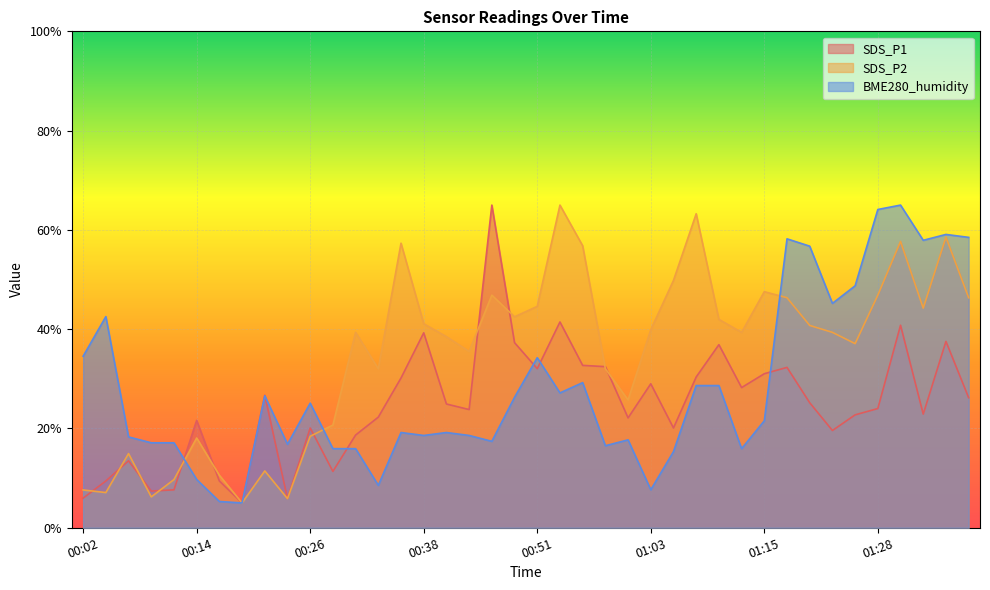

Reading right to left, extract all data points from this chart.

SDS_P1: 01:39=26.2	01:36=37.5	01:34=22.9	01:31=40.8	01:28=24.0	01:25=22.7	01:23=19.6	01:20=25.2	01:18=32.3	01:15=31.0	01:13=28.2	01:11=36.9	01:08=30.4	01:05=20.1	01:03=29.0	01:00=22.1	00:58=32.5	00:55=32.7	00:53=41.5	00:51=32.1	00:48=37.3	00:46=65.0	00:43=23.8	00:41=24.9	00:38=39.3	00:36=30.2	00:34=22.3	00:31=18.7	00:29=11.4	00:26=20.1	00:24=5.9	00:21=26.7	00:19=5.0	00:16=9.4	00:14=21.6	00:12=7.6	00:09=7.4	00:07=13.5	00:04=9.4	00:02=6.0
SDS_P2: 01:39=46.3	01:36=58.5	01:34=44.2	01:31=57.7	01:28=46.9	01:25=37.1	01:23=39.4	01:20=40.8	01:18=46.3	01:15=47.6	01:13=39.4	01:11=42.0	01:08=63.3	01:05=49.8	01:03=39.9	01:00=25.8	00:58=32.0	00:55=56.8	00:53=65.0	00:51=44.6	00:48=42.5	00:46=46.9	00:43=35.5	00:41=38.5	00:38=41.1	00:36=57.3	00:34=32.0	00:31=39.4	00:29=20.7	00:26=18.4	00:24=5.9	00:21=11.5	00:19=5.0	00:16=10.6	00:14=18.1	00:12=9.7	00:09=6.2	00:07=14.9	00:04=7.1	00:02=7.6
BME280_humidity: 01:39=58.5	01:36=59.1	01:34=57.9	01:31=65.0	01:28=64.1	01:25=48.7	01:23=45.2	01:20=56.7	01:18=58.2	01:15=21.6	01:13=15.9	01:11=28.6	01:08=28.6	01:05=15.3	01:03=7.7	01:00=17.7	00:58=16.5	00:55=29.2	00:53=27.2	00:51=34.3	00:48=26.3	00:46=17.4	00:43=18.6	00:41=19.2	00:38=18.6	00:36=19.2	00:34=8.5	00:31=15.9	00:29=15.9	00:26=25.1	00:24=16.8	00:21=26.6	00:19=5.0	00:16=5.3	00:14=9.7	00:12=17.1	00:09=17.1	00:07=18.3	00:04=42.5	00:02=34.6